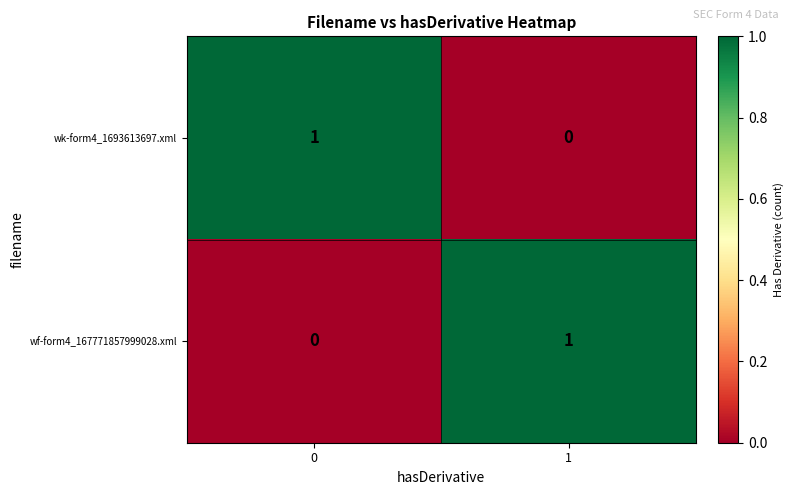

The value of wf-form4_167771857999028.xml at 1 is 1. True or false?

True